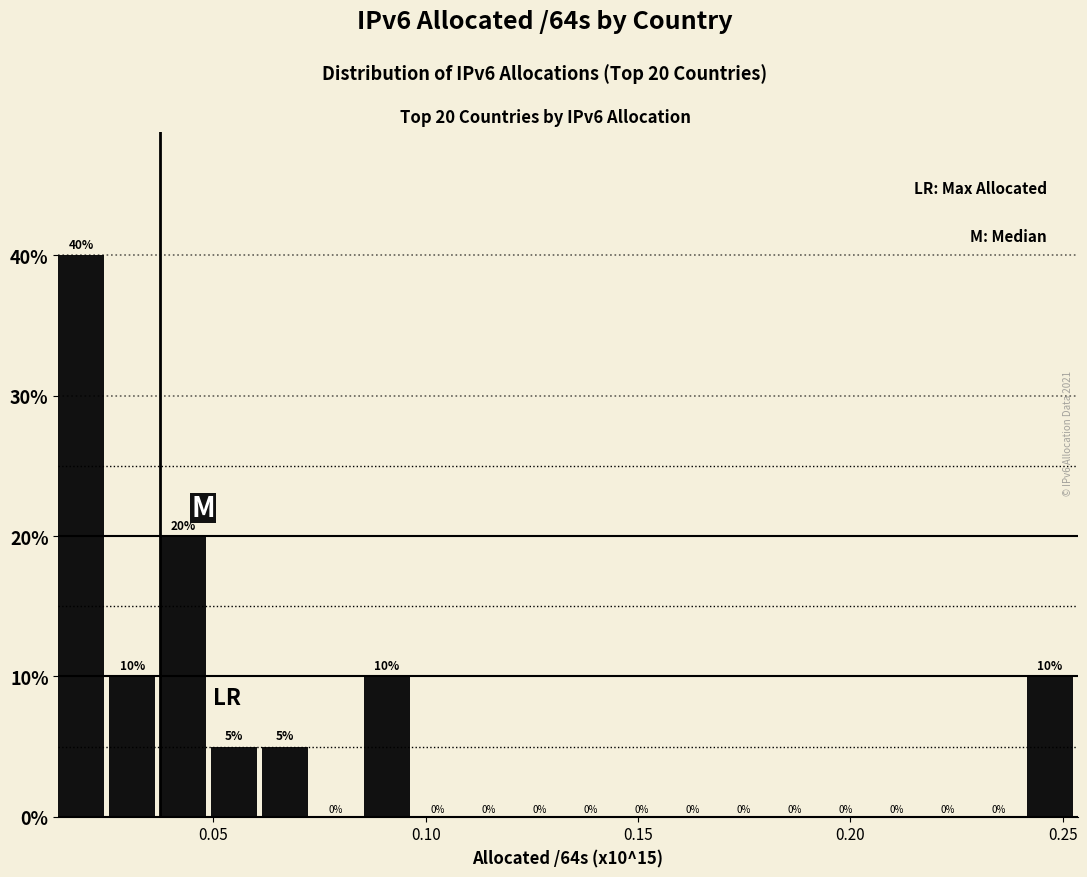

Around what value on the x-axis is the tallest bar? Give the approximate position of its centre, as read against the axis.

0.020